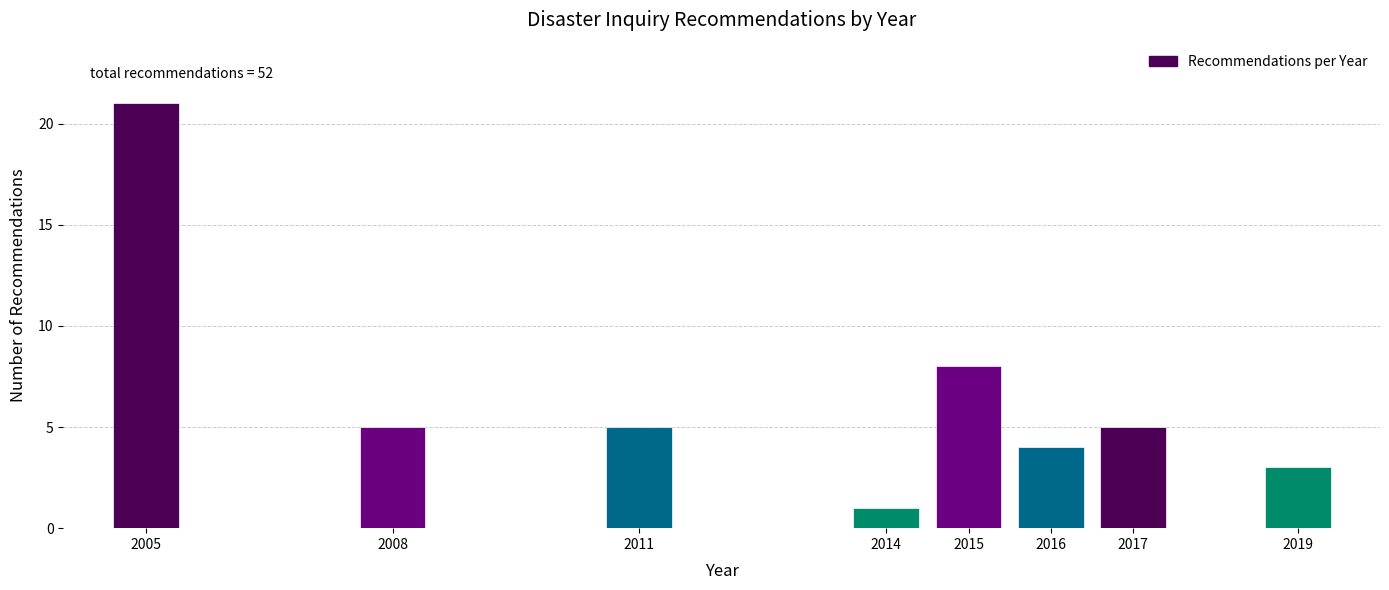

Reading left to right, what are all the values shown in this chart?

2005=21	2008=5	2011=5	2014=1	2015=8	2016=4	2017=5	2019=3